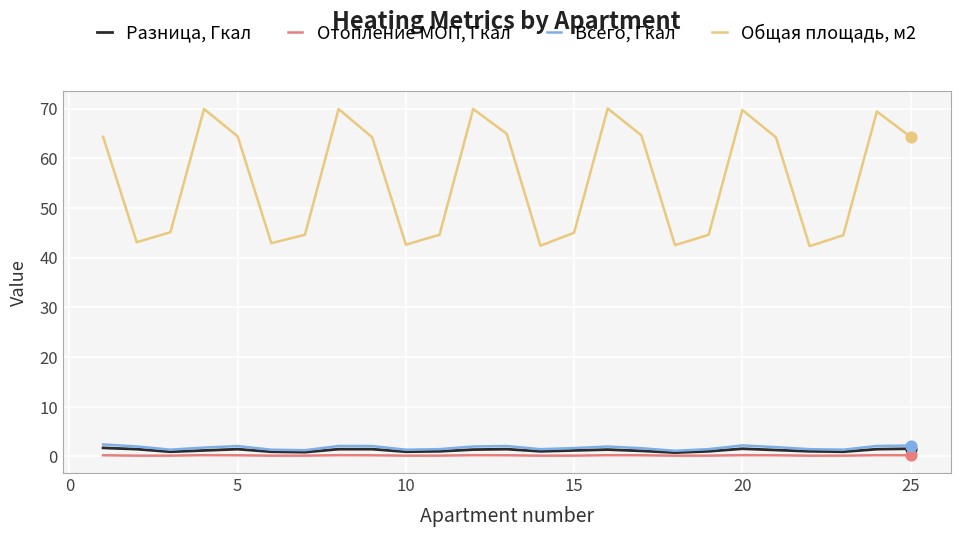

At how many categories does at least one series exceed 69?

6